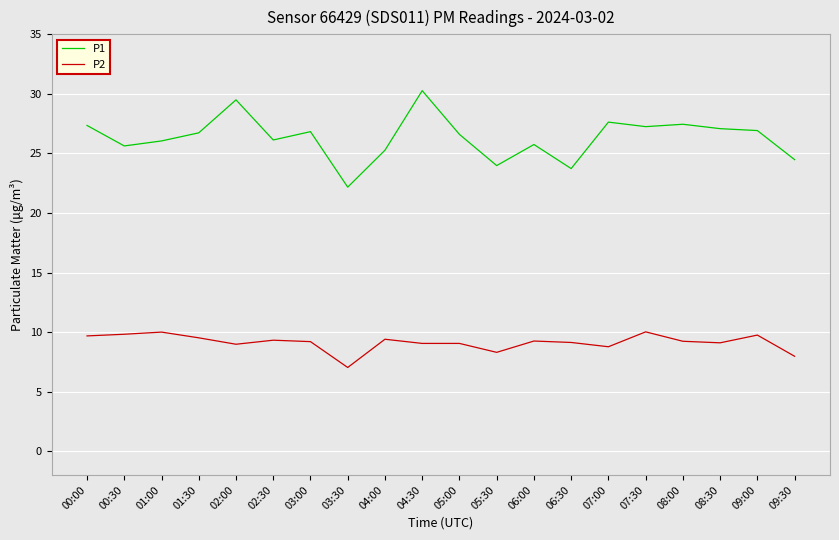

Rank the series by their average value, from highest to lowest.

P1, P2